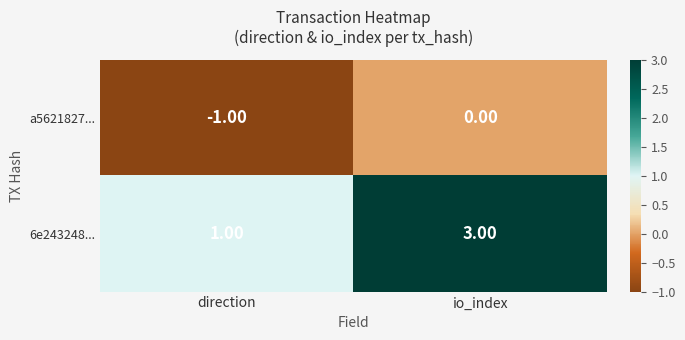

Count the number of categories in the chart.

2